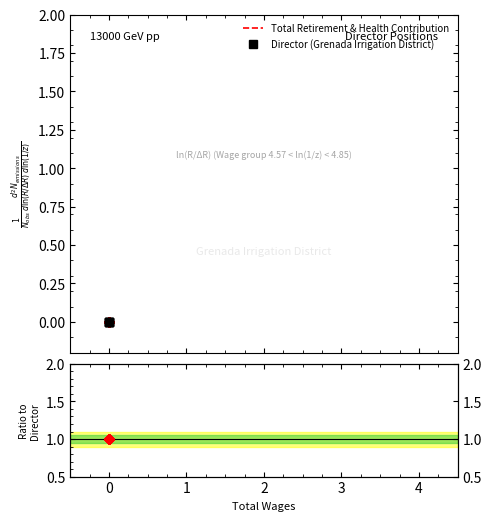

True or false: Ratio and Director (Grenada Irrigation District) intersect in this chart.

False